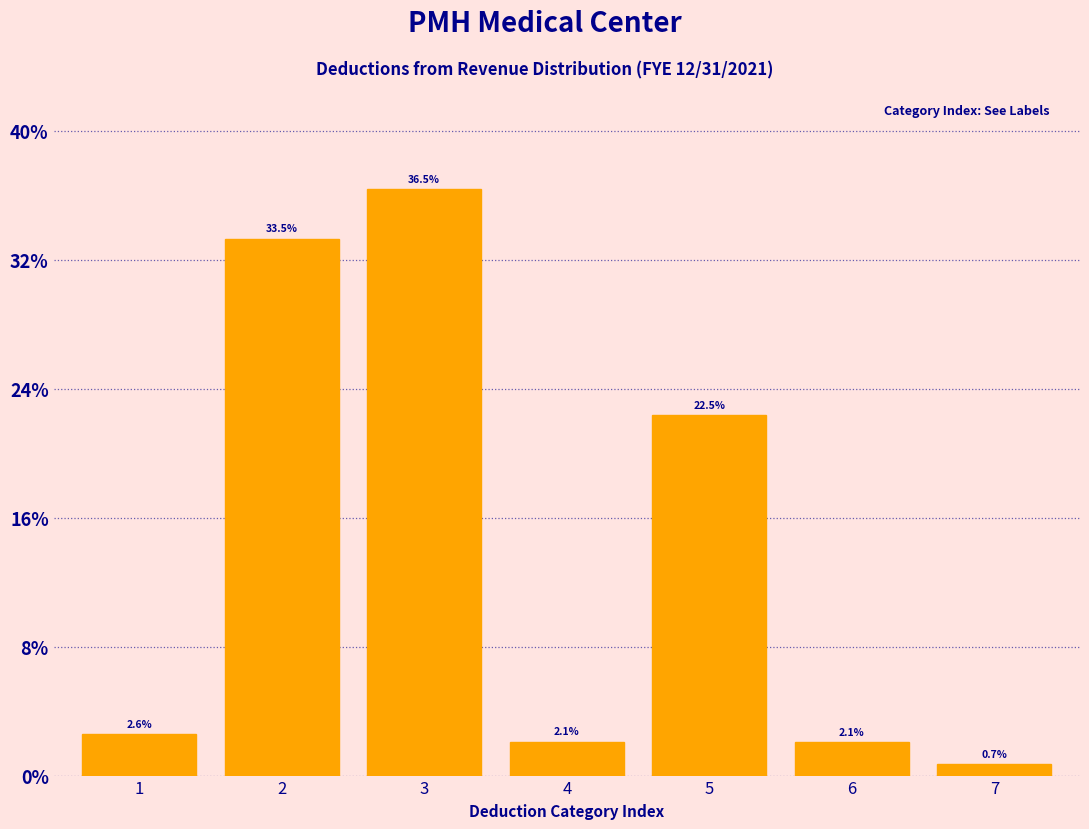

Does the chart contain any negative values?

No